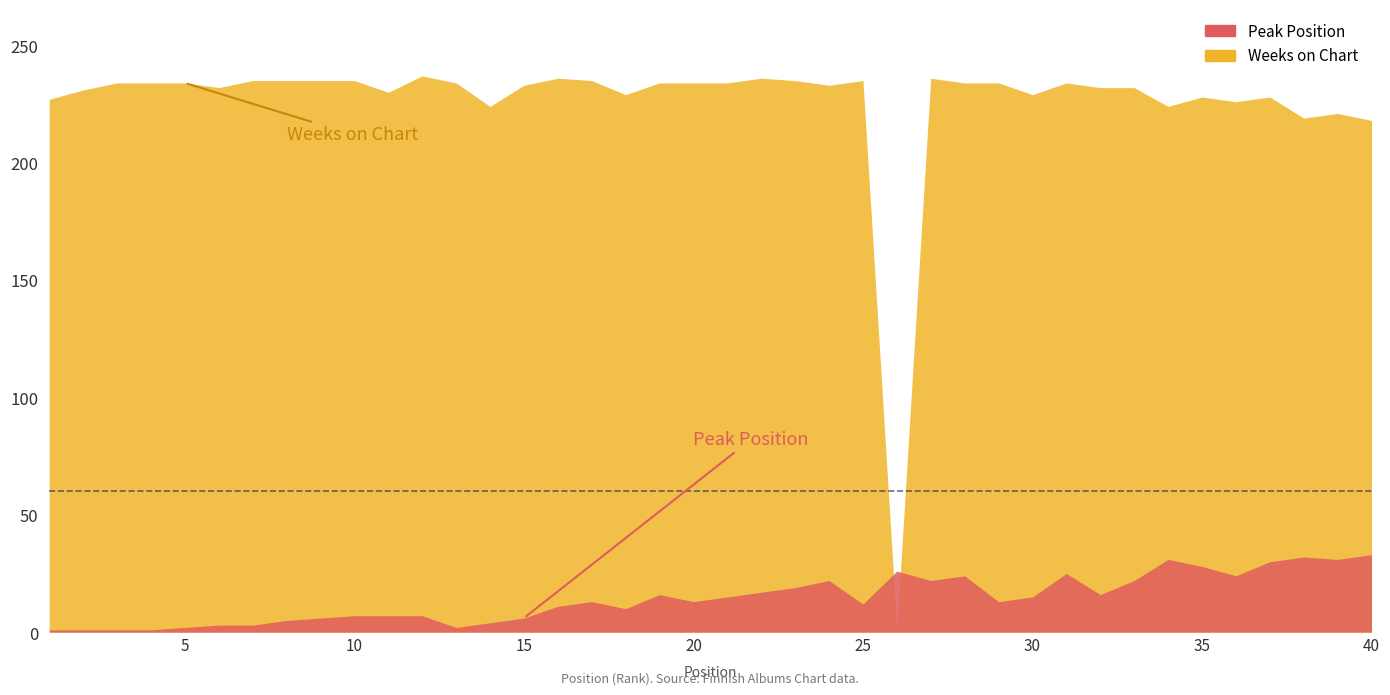

Which series has the largest total across all categories?

Weeks on Chart